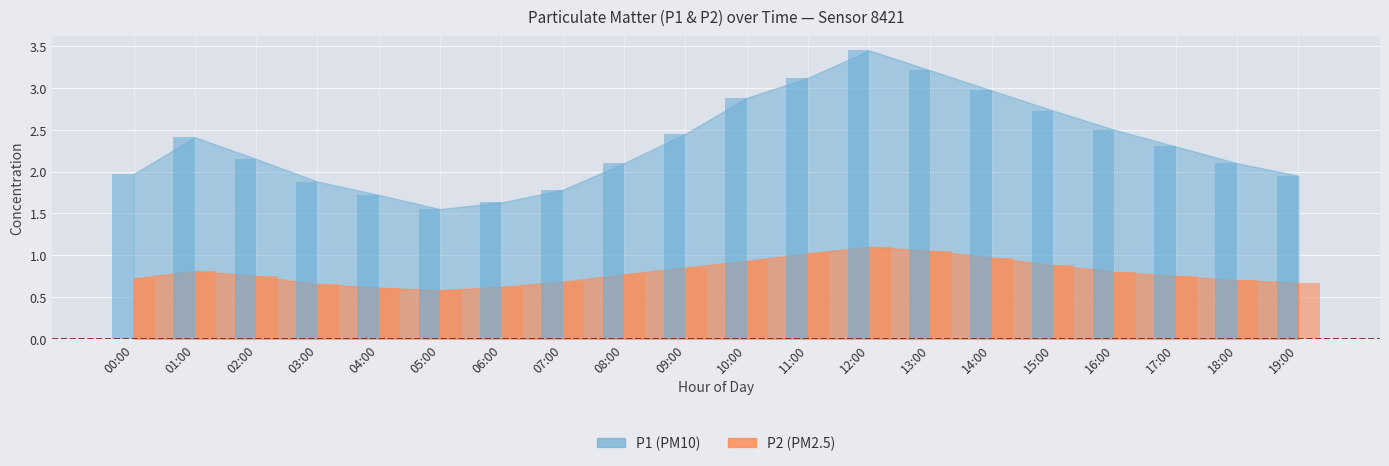

The value of P2 at 13:00 is 1.1. True or false?

True